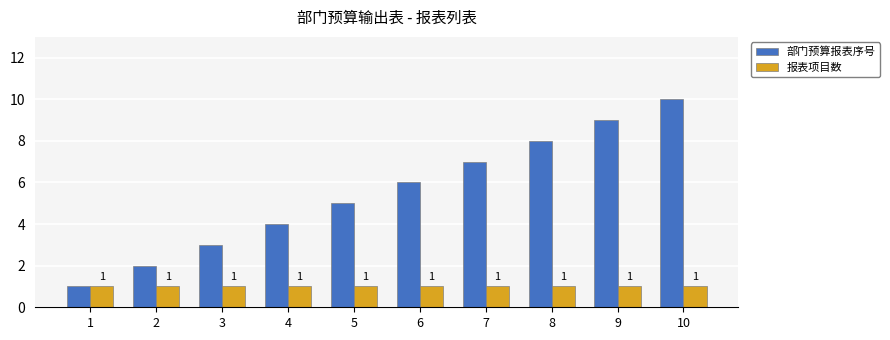

The value of 报表项目数 at 1 is 1. True or false?

True